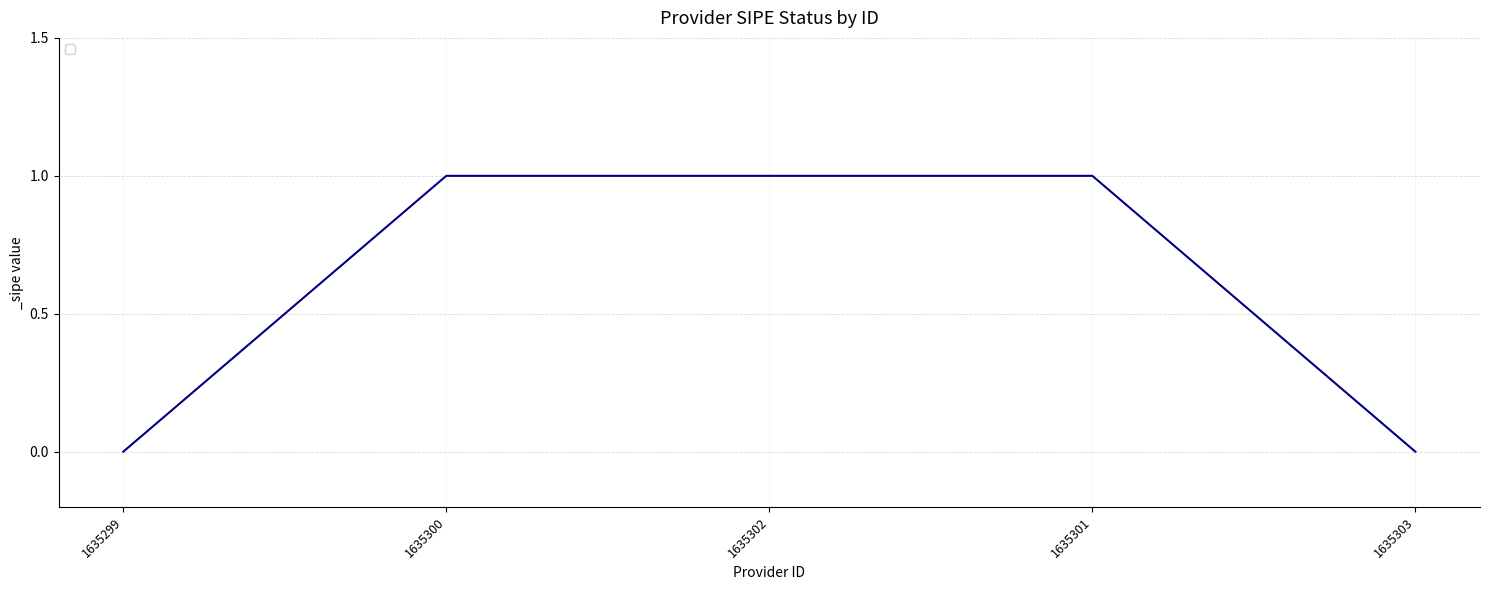

The value at 1635300 is 1. True or false?

True